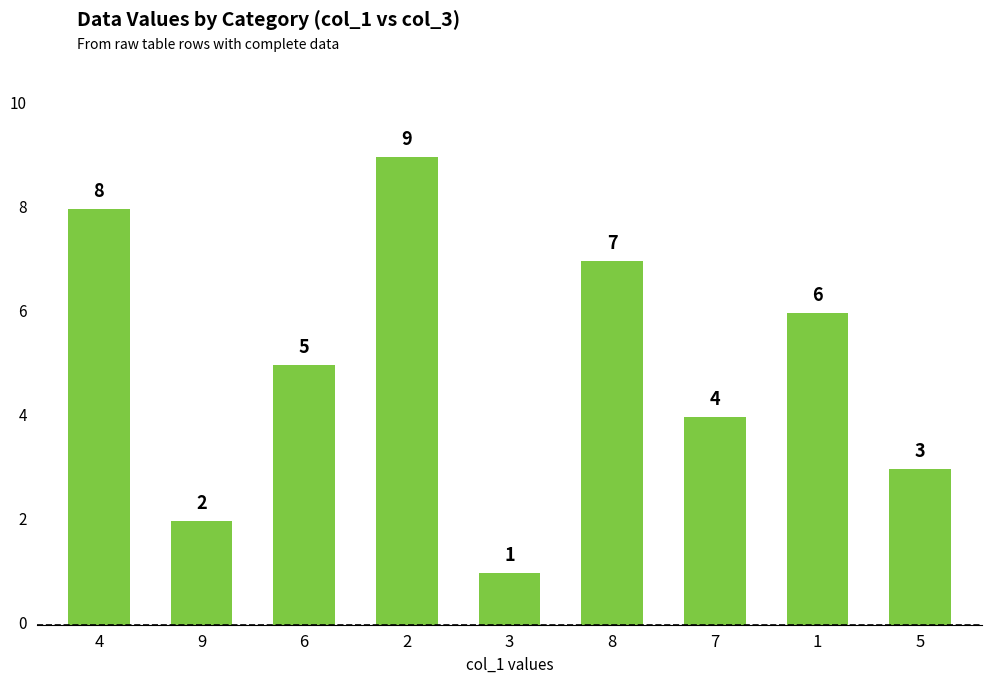

At which category does the chart reach its peak across all series?

2